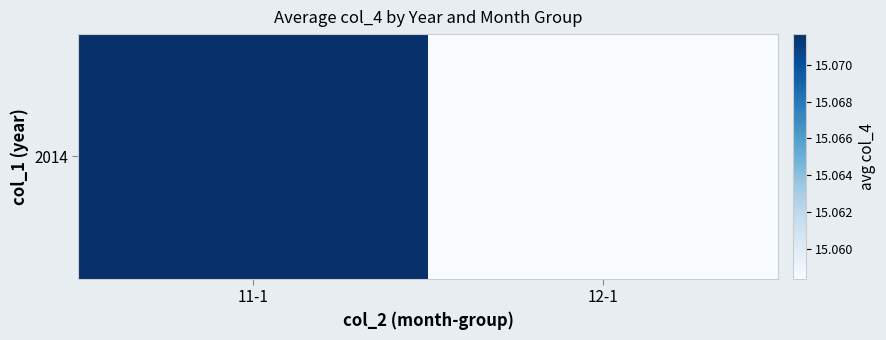

The value at 12-1 is 15.1. True or false?

True